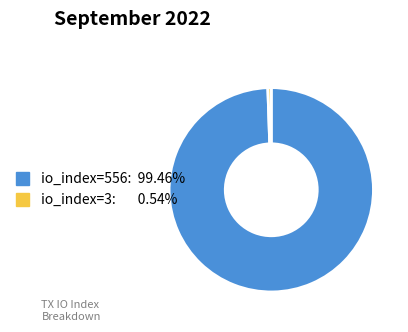

How many slices are in this pie chart?

2